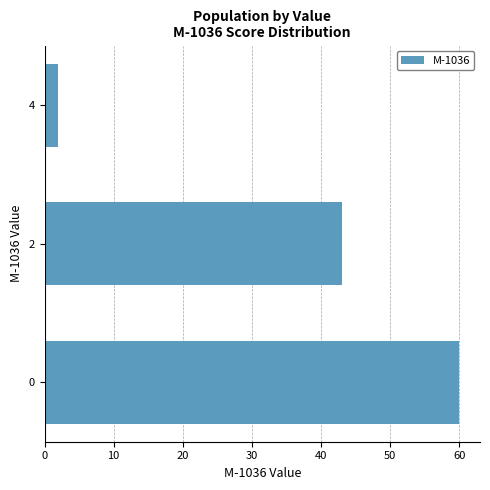

Reading bottom to top, what are all the values shown in this chart?

0=60	2=43	4=2